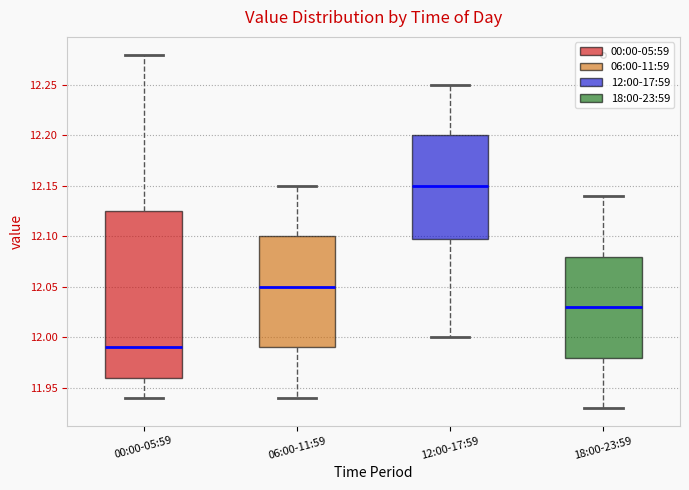

Which box is the tallest, from its lower edge to its upper edge?

00:00-05:59